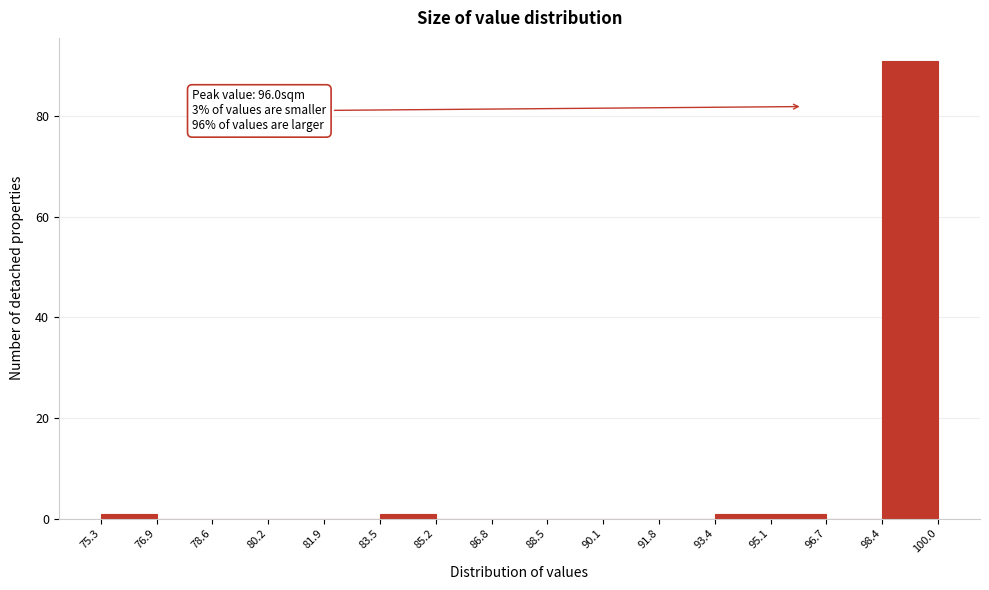

Over which range of the x-axis is the bar tallest?

98.4 to 100.0